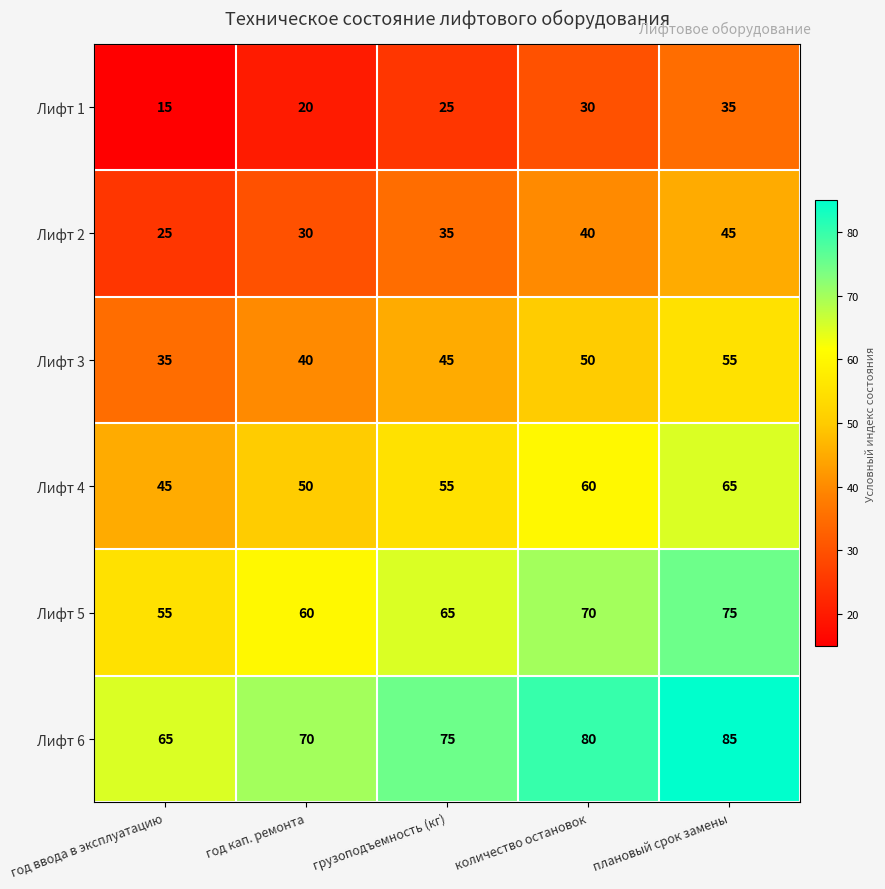

Which category has the lowest value across all series?

год ввода в эксплуатацию